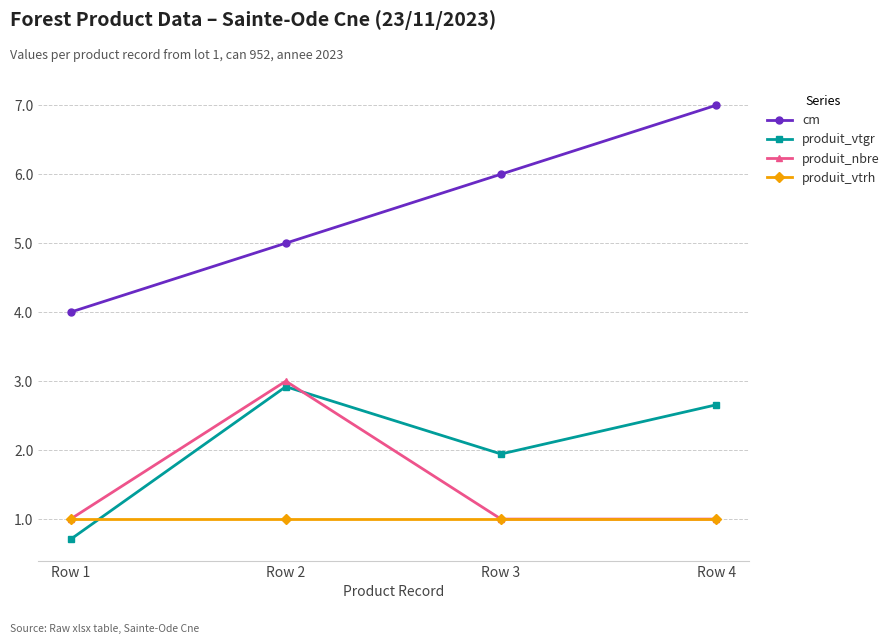

How many lines are shown in the chart?

4